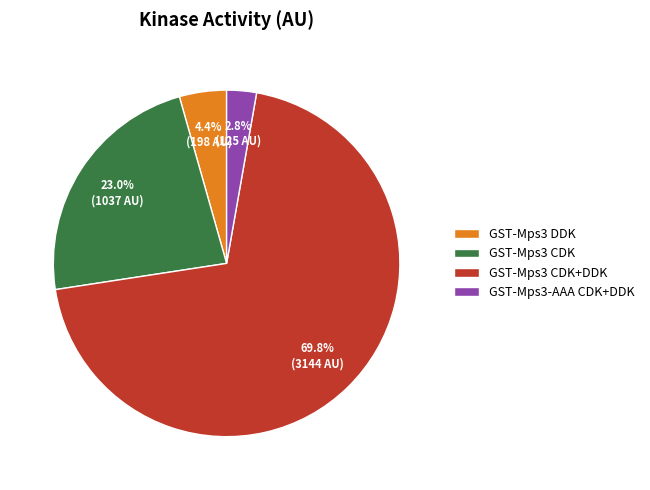

How many segments does this pie chart have?

4